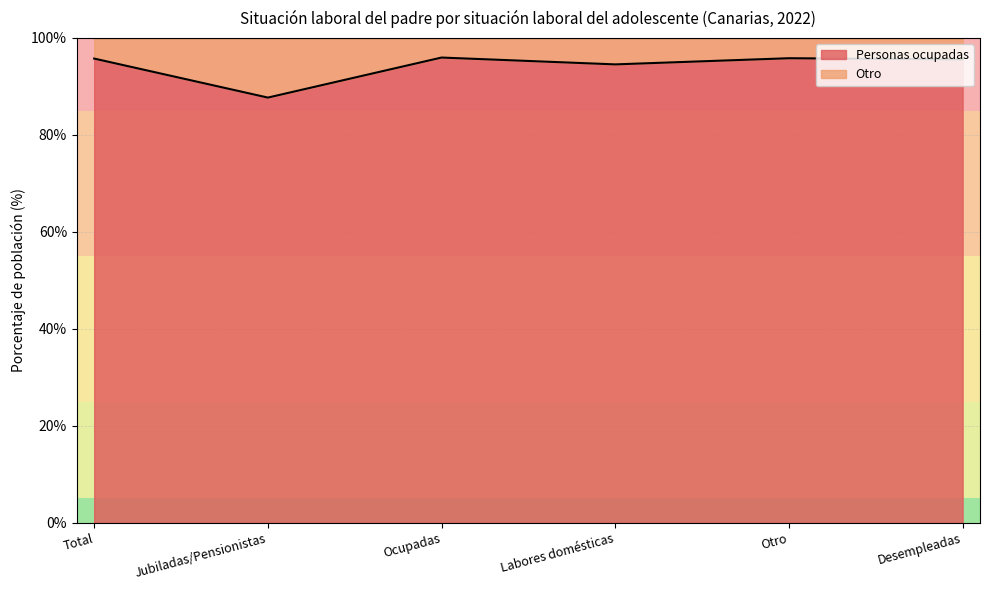

Rank the categories by value from highest to lowest.

Ocupadas, Otro, Total, Desempleadas, Labores domésticas, Jubiladas/Pensionistas